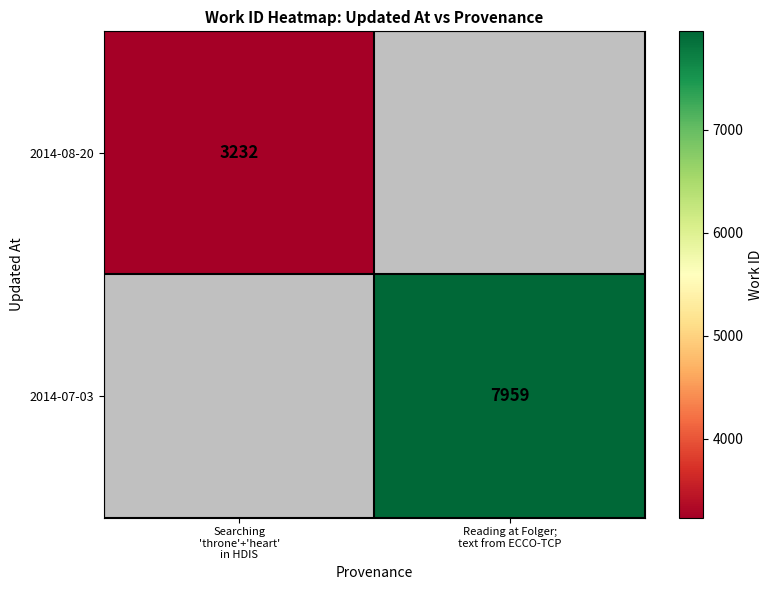

What is the greatest value displayed?

7959.0